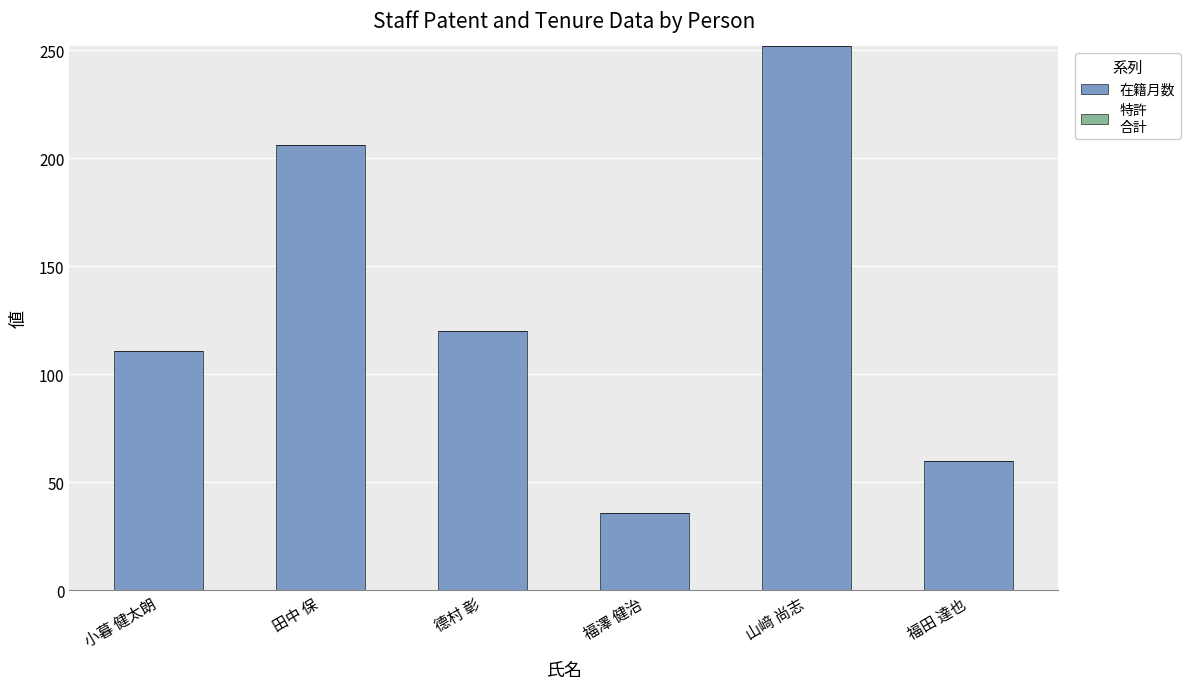

How many series are shown in this chart?

1